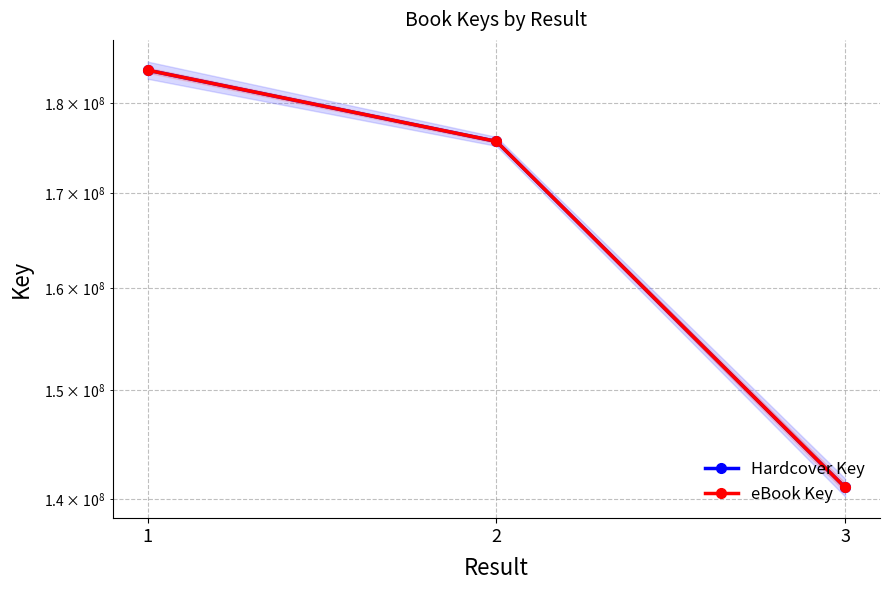

Reading left to right, what are all the values shown in this chart?

Hardcover Key: 183772556	175652406	141017389
eBook Key: 183772556	175652406	141017389